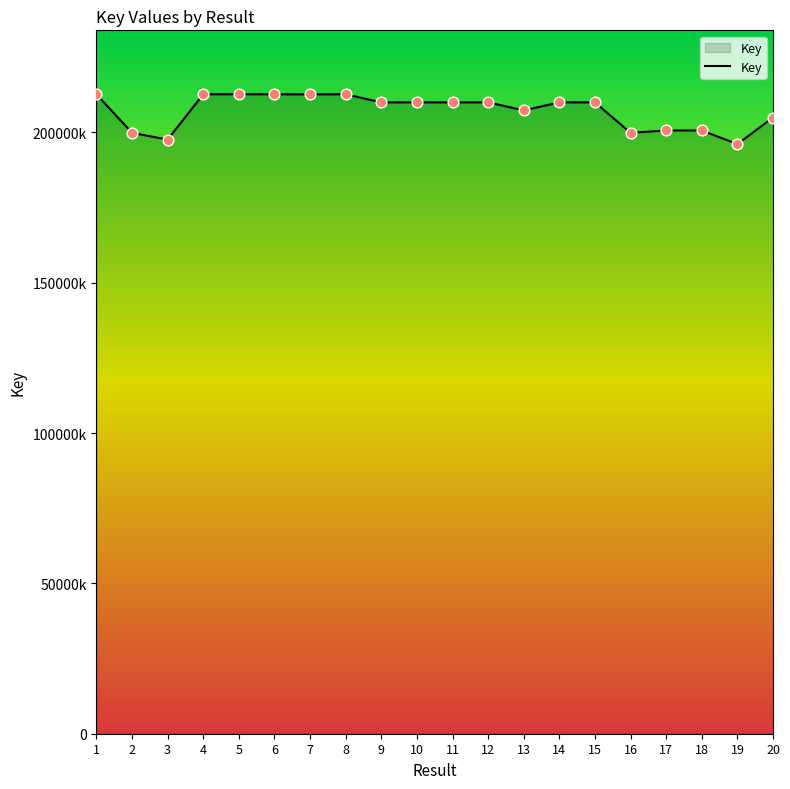

What is the ratio of the value at 14 to the value at 11?

1.0